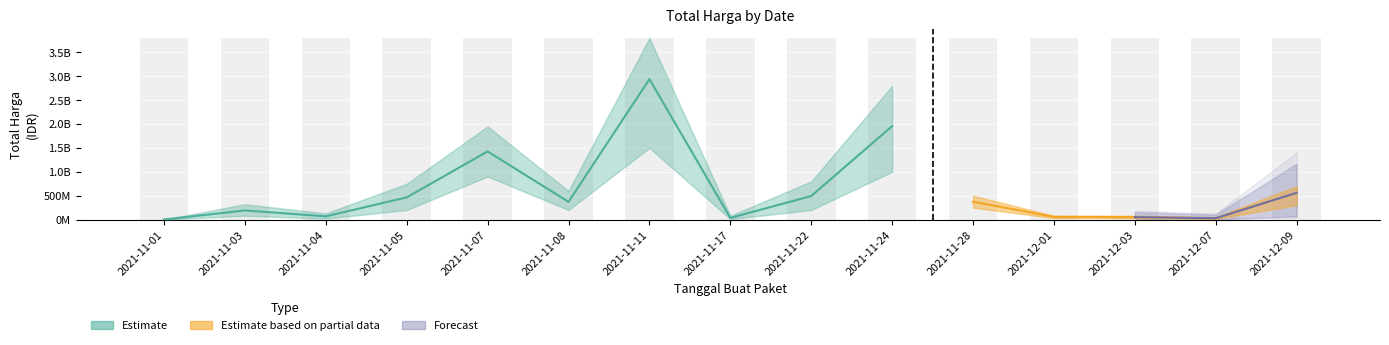

Between 2021-11-07 and 2021-11-03, which is larger?

2021-11-07